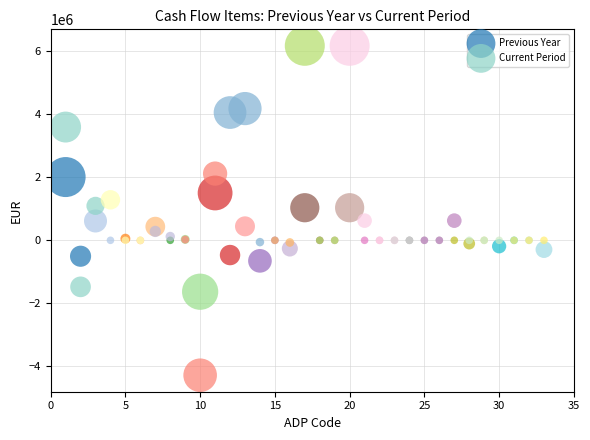

What are all the series names shown in the legend?

Previous Year, Current Period